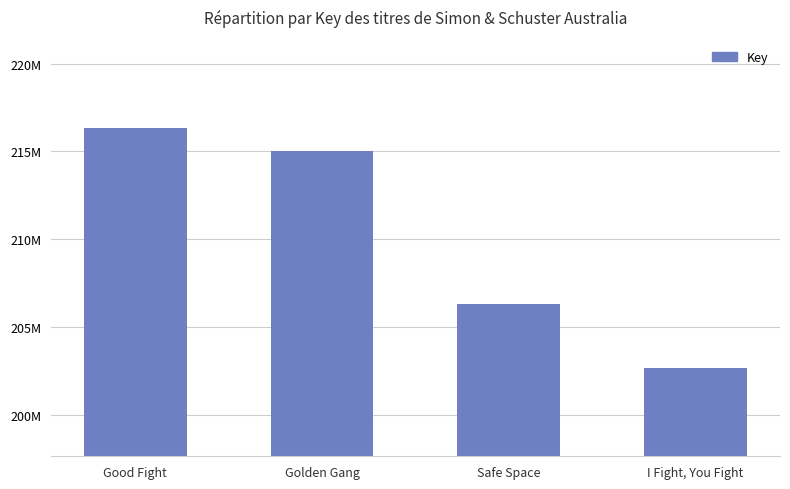

Are the bars horizontal?

No